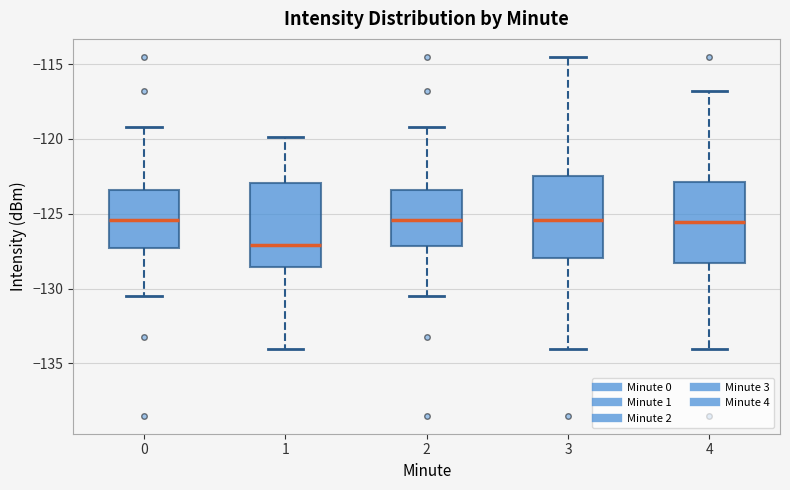

Reading left to right, read every box against the y-axis: the position of its median line, the range the box covers, and the ends of its whiskers. The values are not printed on the chart, so give them approximately, as read against the axis.

0: median -125.5, box -127.5 to -123.5, whiskers -130.5 to -119.0
1: median -127.0, box -128.5 to -123.0, whiskers -134.0 to -120.0
2: median -125.5, box -127.0 to -123.5, whiskers -130.5 to -119.0
3: median -125.5, box -128.0 to -122.5, whiskers -134.0 to -114.5
4: median -125.5, box -128.5 to -123.0, whiskers -134.0 to -117.0